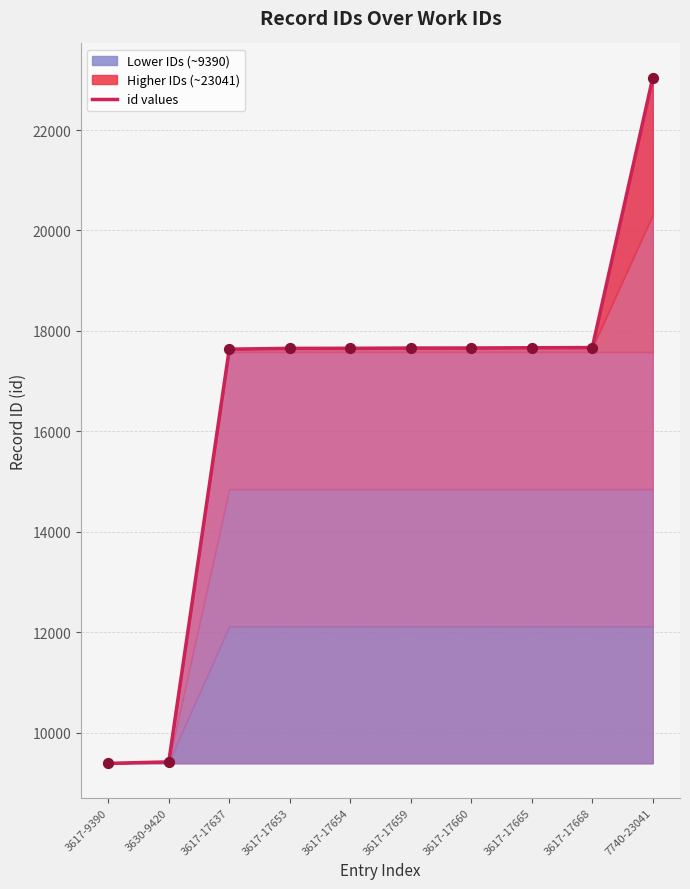

What is the change in value from 3617-17653 to 7740-23041?

+5388